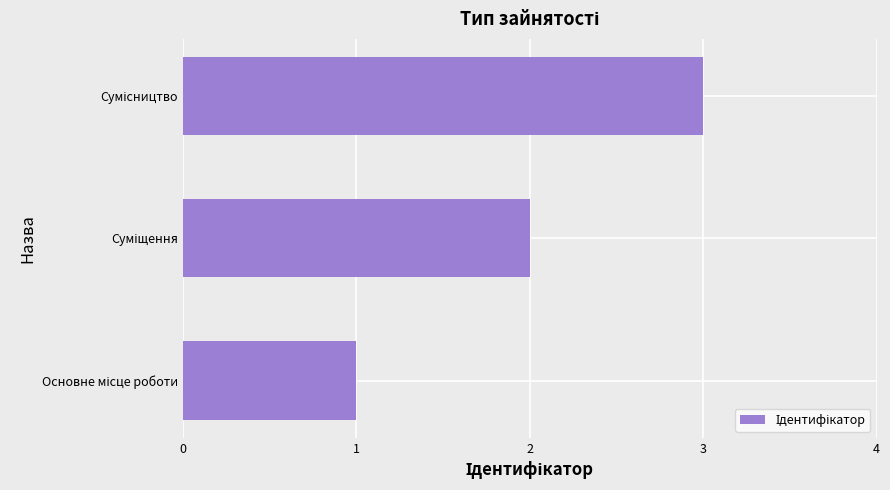

What is the greatest value displayed?

3